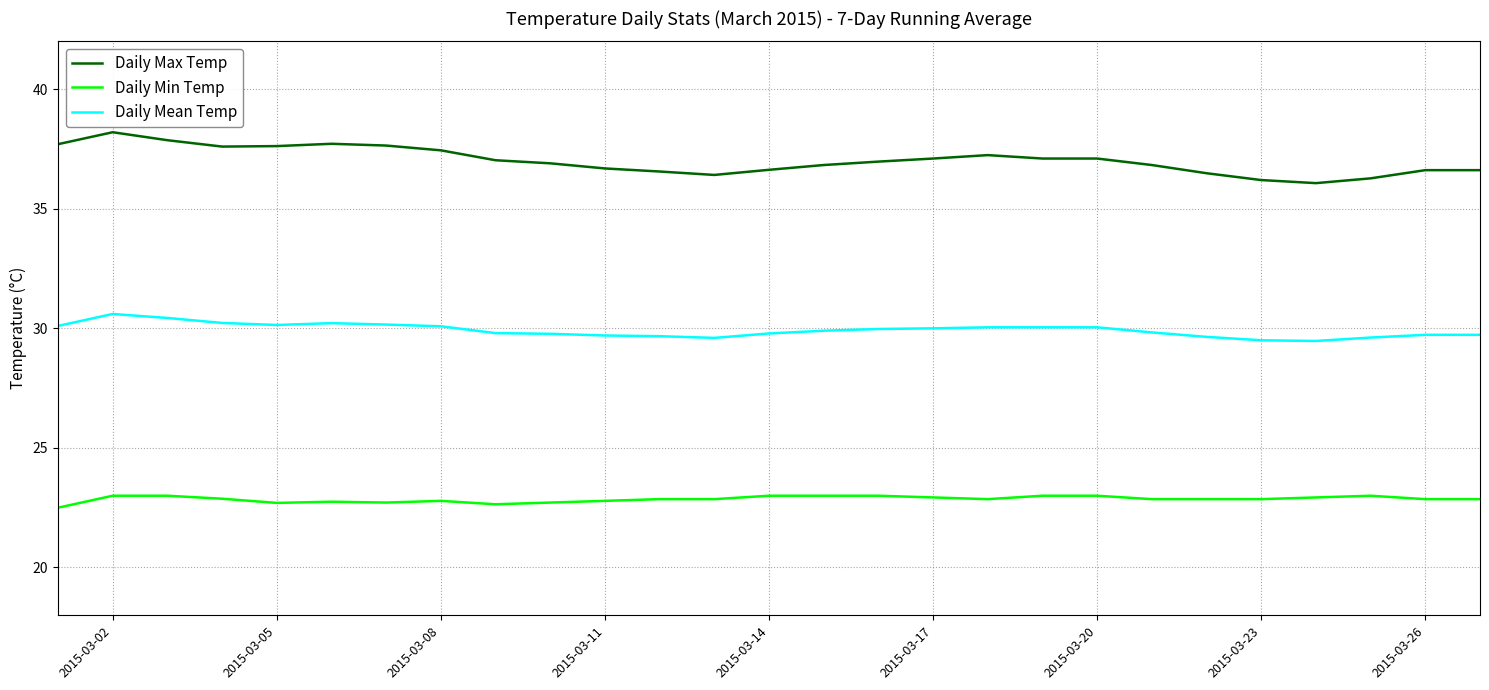

How many lines are shown in the chart?

3